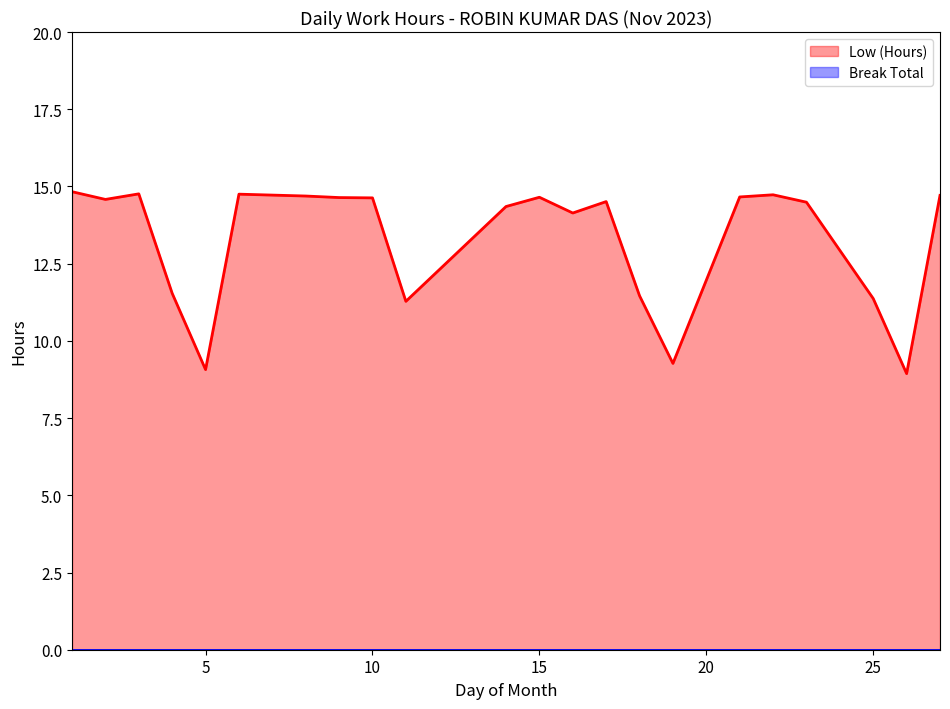

The value at 5 is 9.1. True or false?

True